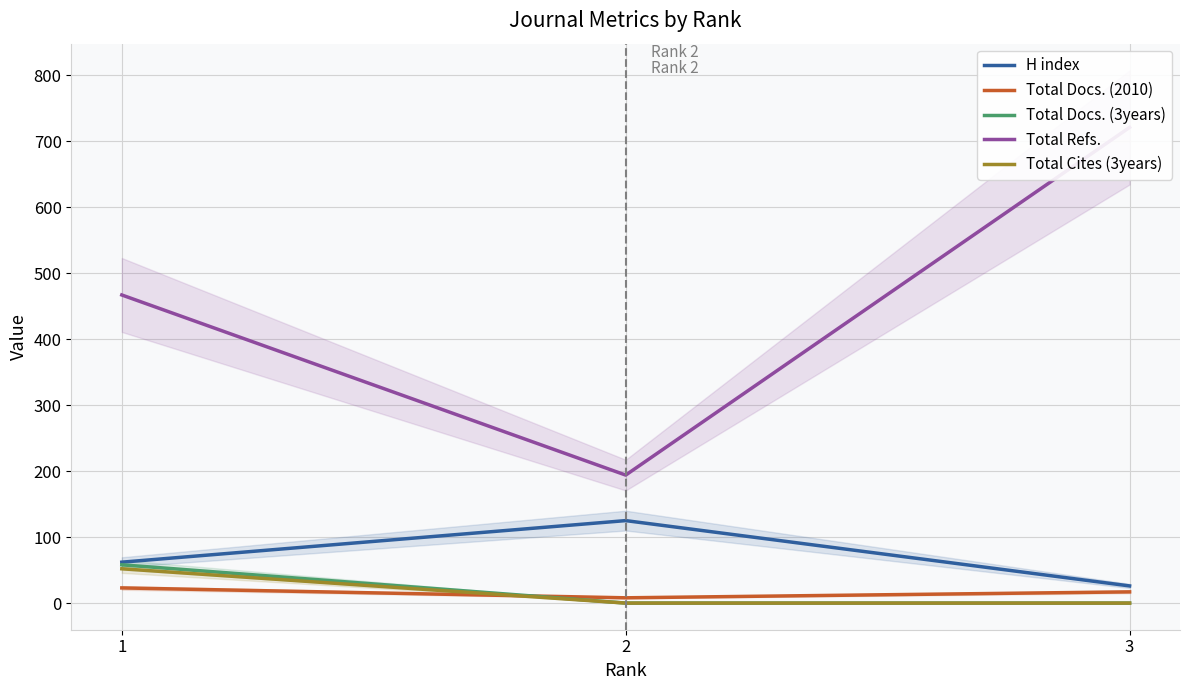

Which series has the widest spread of values?

Total Refs.